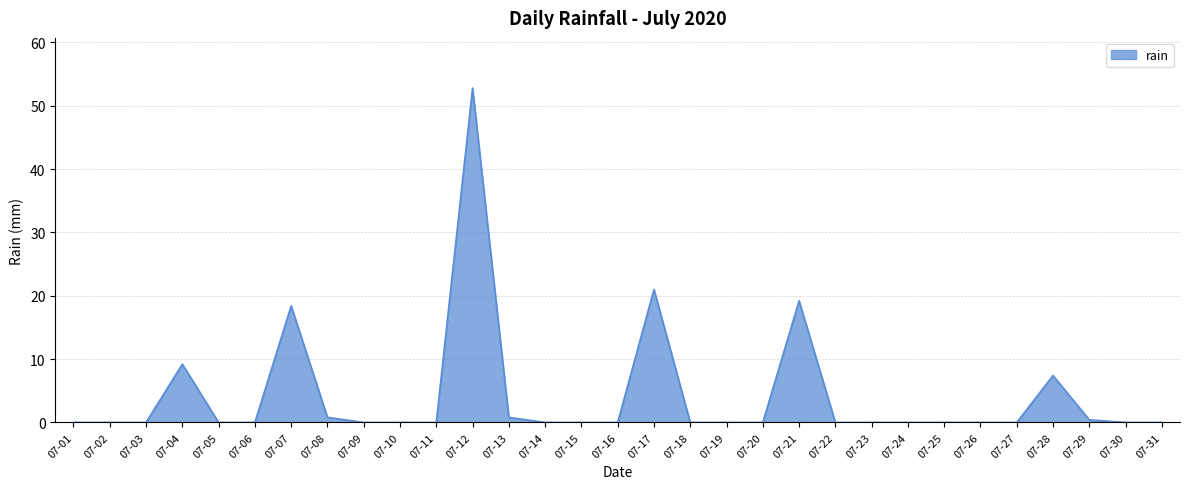

What is the maximum value shown in the chart?

52.8